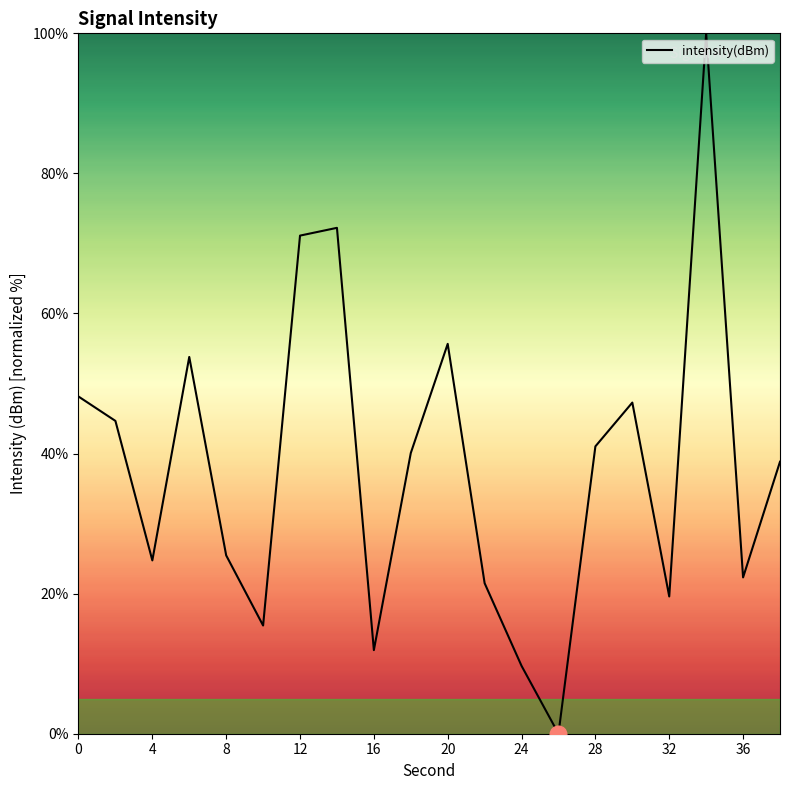

What is the difference between the maximum and minimum values?

100.0